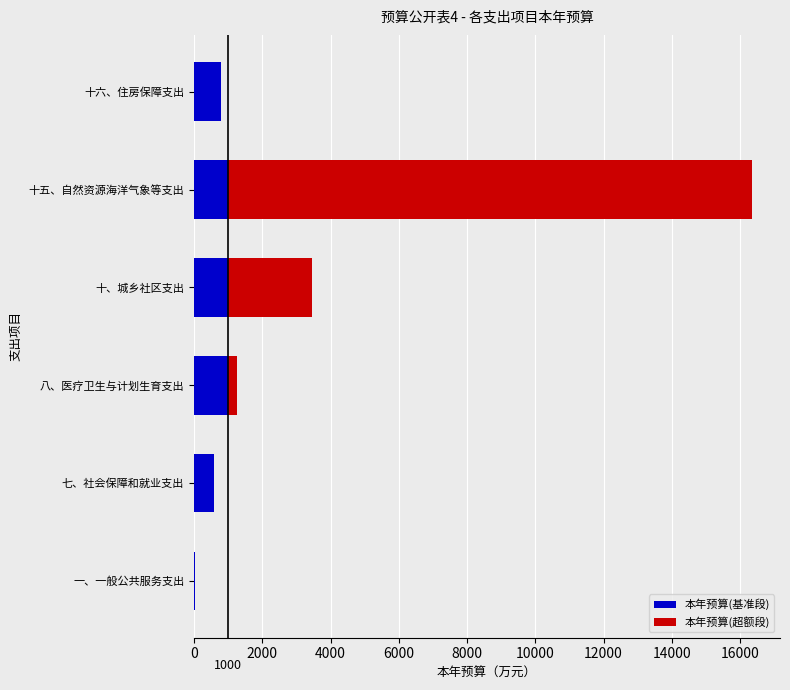

At which category is the sum across all series the highest?

十五、自然资源海洋气象等支出